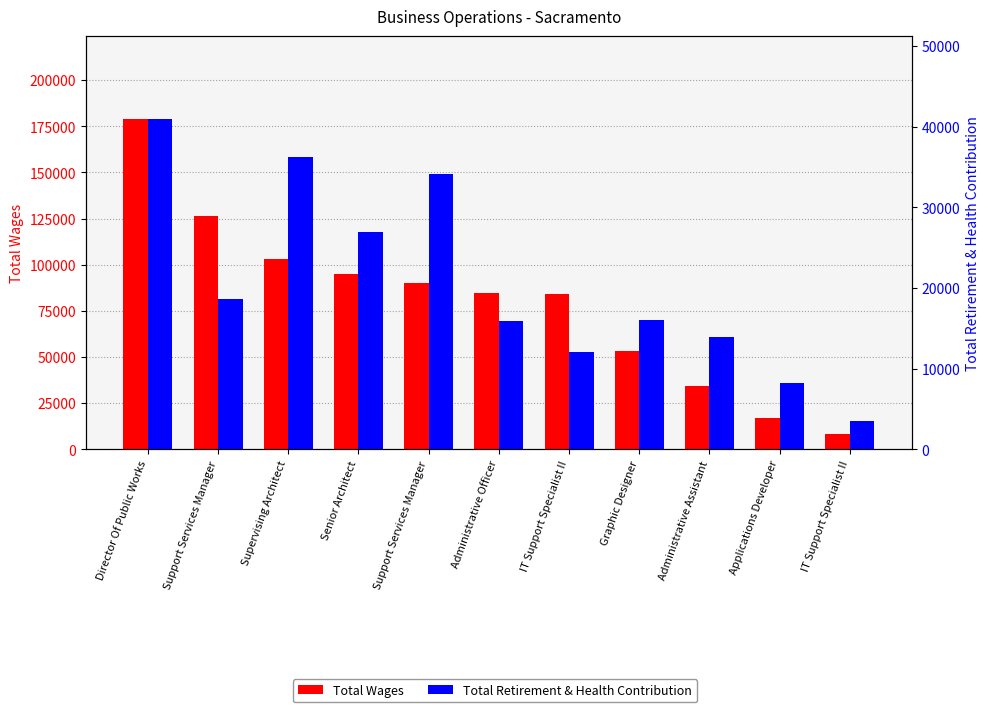

At which category does the chart reach its minimum across all series?

IT Support Specialist II